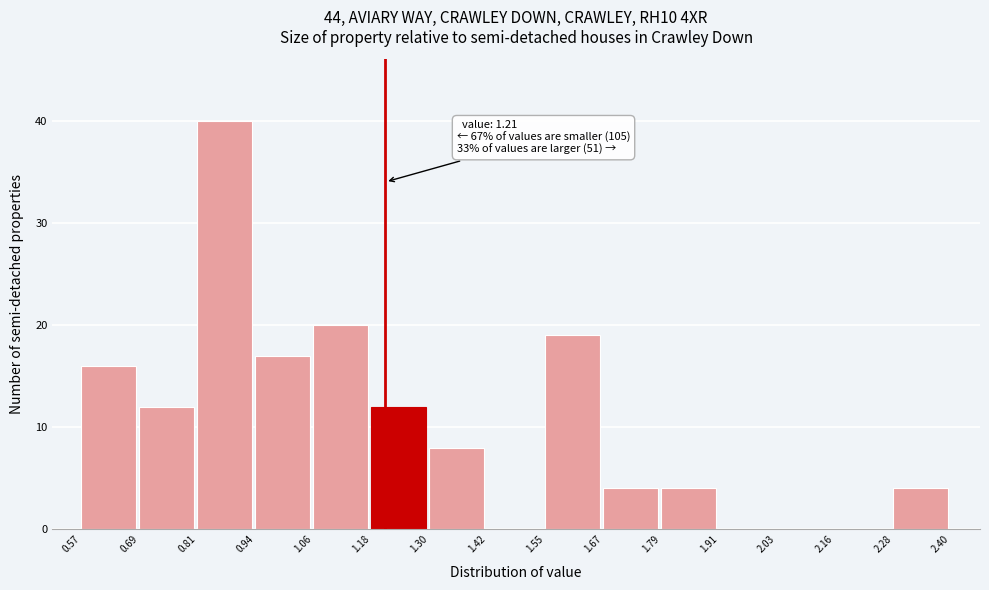

Over which range of the x-axis is the bar tallest?

0.81 to 0.94